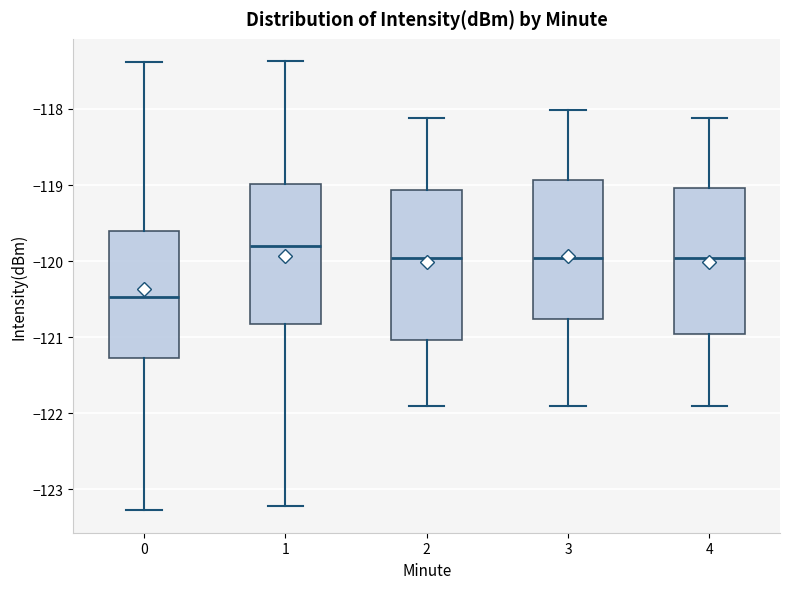

Which box's median line is the lowest?

0